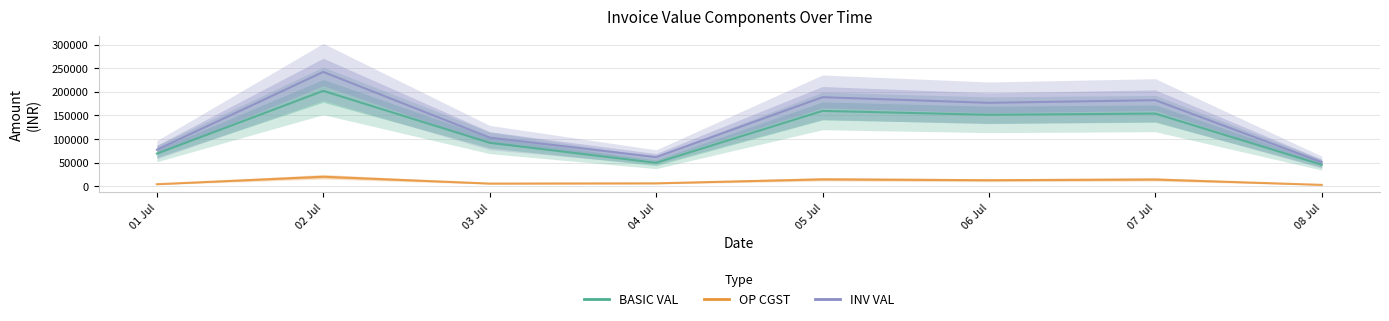

Where is INV VAL nearest to the value 146534?

06 Jul